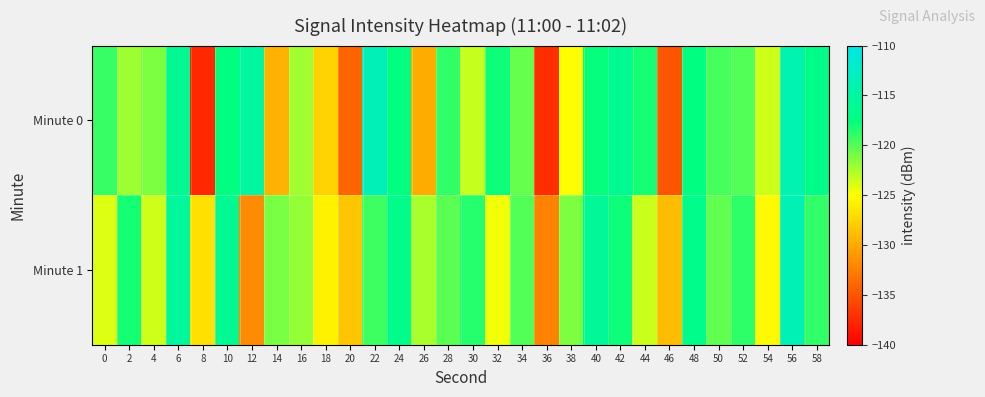

Reading left to right, what are all the values shown in this chart?

Minute 0: 0=-119.1	2=-122.2	4=-121.2	6=-116.1	8=-137.6	10=-117.4	12=-115.2	14=-129.5	16=-122.2	18=-127.6	20=-134.1	22=-113.3	24=-117.5	26=-129.8	28=-118.9	30=-123.3	32=-117.9	34=-120.5	36=-137.2	38=-125.1	40=-117.7	42=-116.2	44=-118.1	46=-135.0	48=-117.5	50=-119.6	52=-119.9	54=-123.5	56=-114.1	58=-116.8
Minute 1: 0=-124.0	2=-118.2	4=-123.5	6=-115.5	8=-126.9	10=-116.0	12=-131.7	14=-121.0	16=-121.9	18=-125.7	20=-128.3	22=-119.3	24=-116.7	26=-122.5	28=-120.1	30=-118.7	32=-124.6	34=-119.9	36=-132.3	38=-121.2	40=-115.7	42=-117.9	44=-123.5	46=-128.9	48=-116.8	50=-120.3	52=-118.9	54=-125.2	56=-113.6	58=-119.0